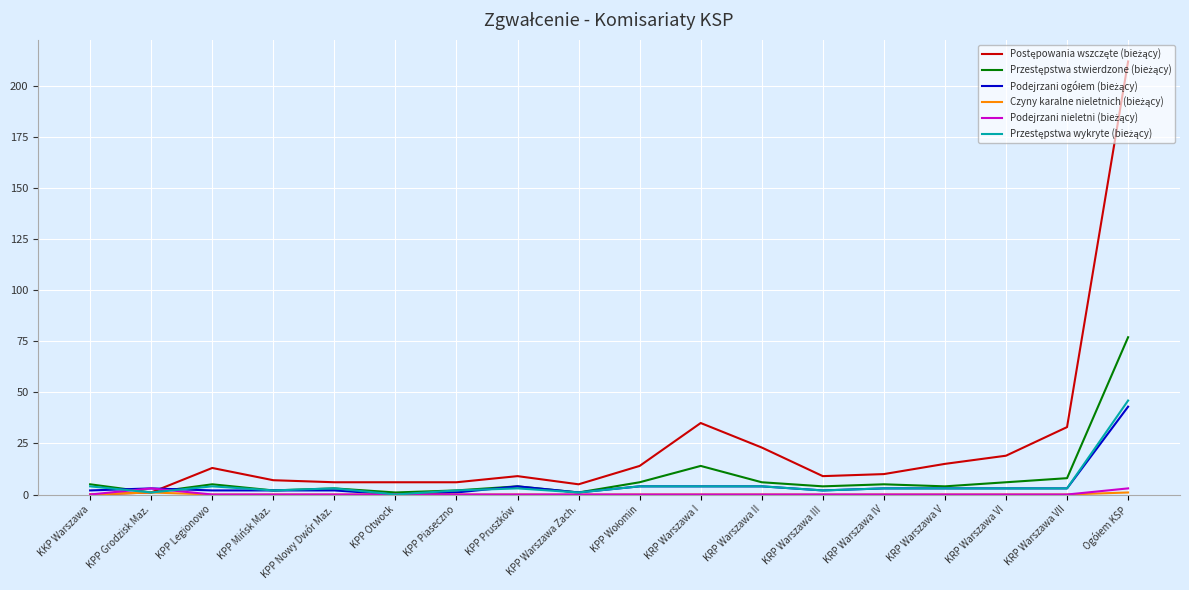

What is the maximum value shown in the chart?

212